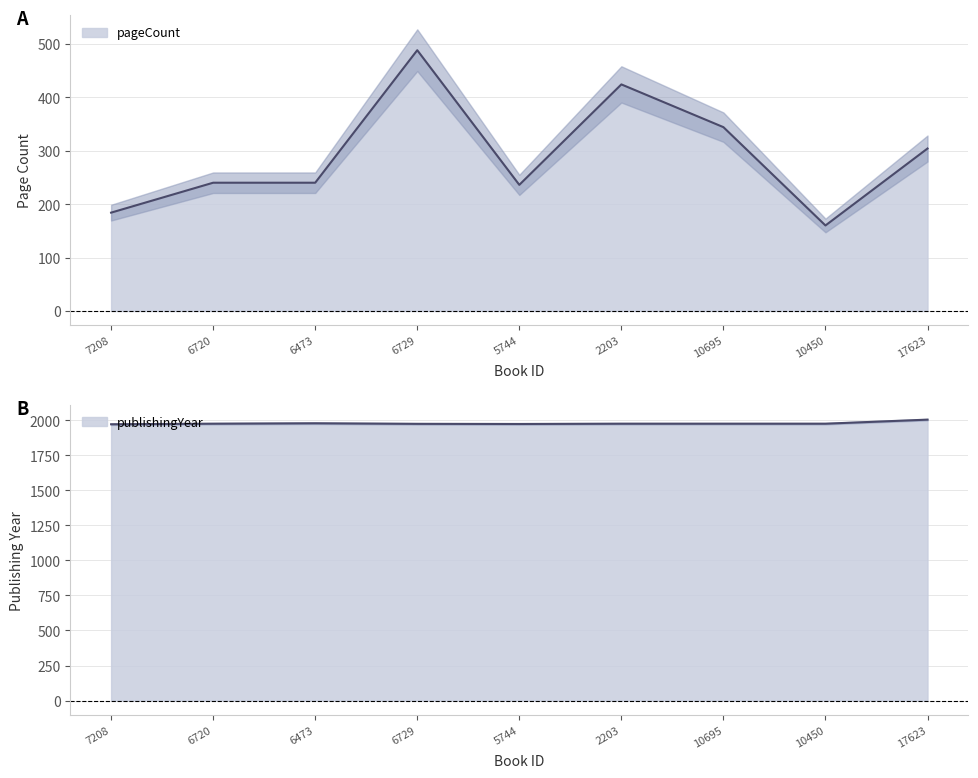

Which category has the highest value in the pageCount series?

6729